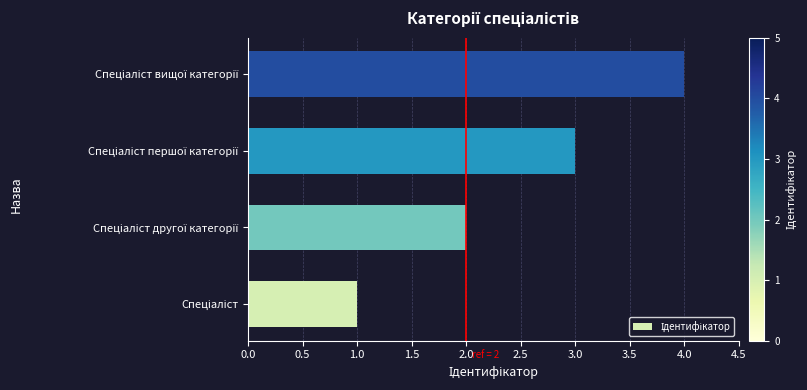

What is the difference between the maximum and minimum values?

3